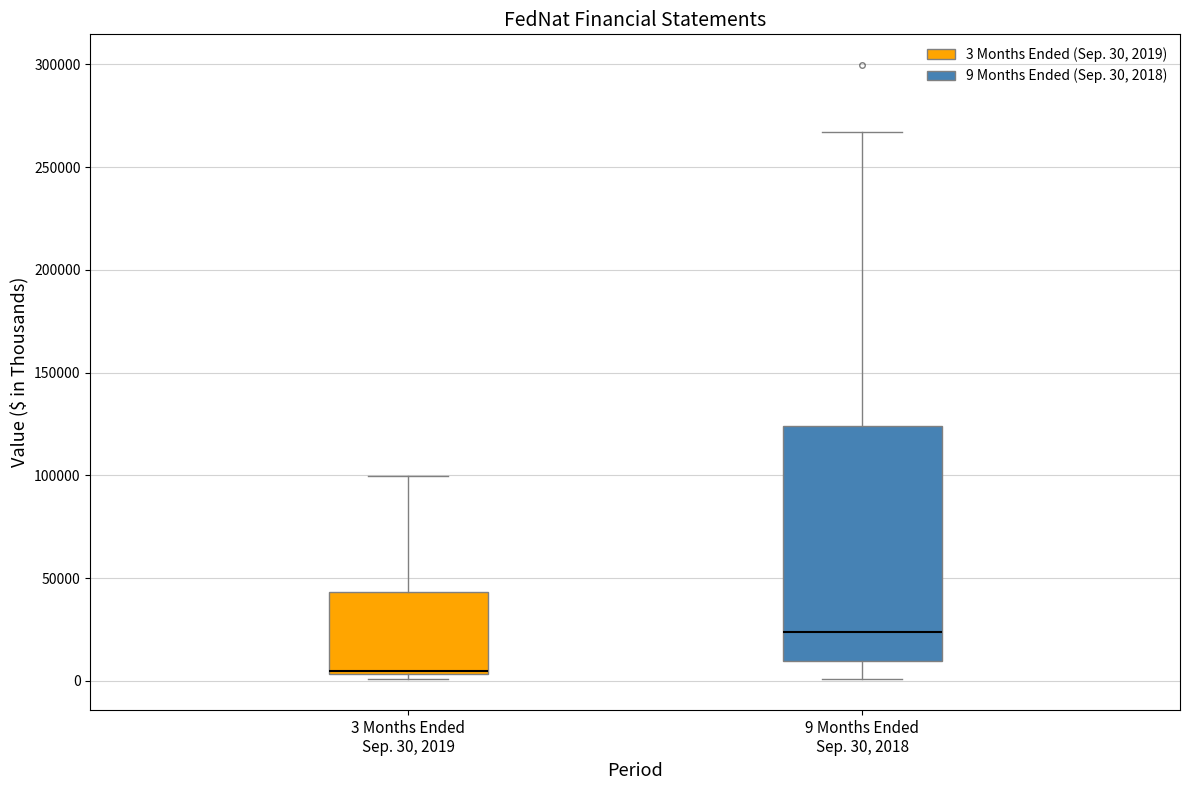

Reading left to right, read every box against the y-axis: the position of its median line, the range the box covers, and the ends of its whiskers. The values are not printed on the chart, so give them approximately, as read against the axis.

3 Months Ended Sep. 30, 2019: median 5000, box 5000 to 45000, whiskers 0 to 100000
9 Months Ended Sep. 30, 2018: median 25000, box 10000 to 125000, whiskers 0 to 265000